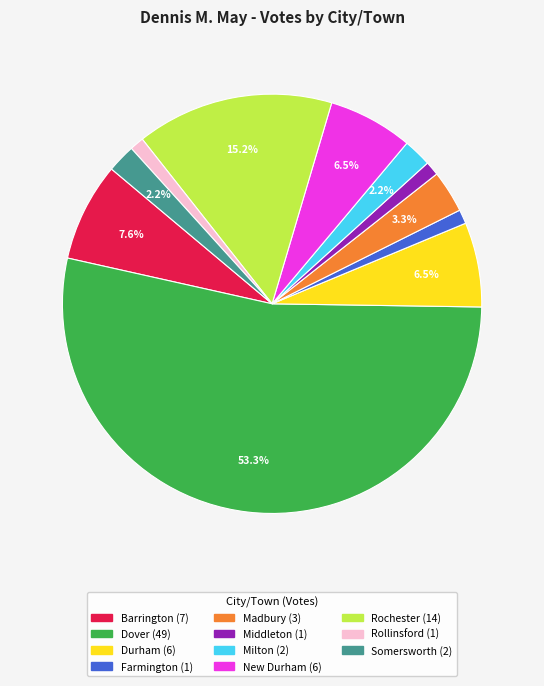

The Madbury slice represents 14% of the pie. True or false?

False